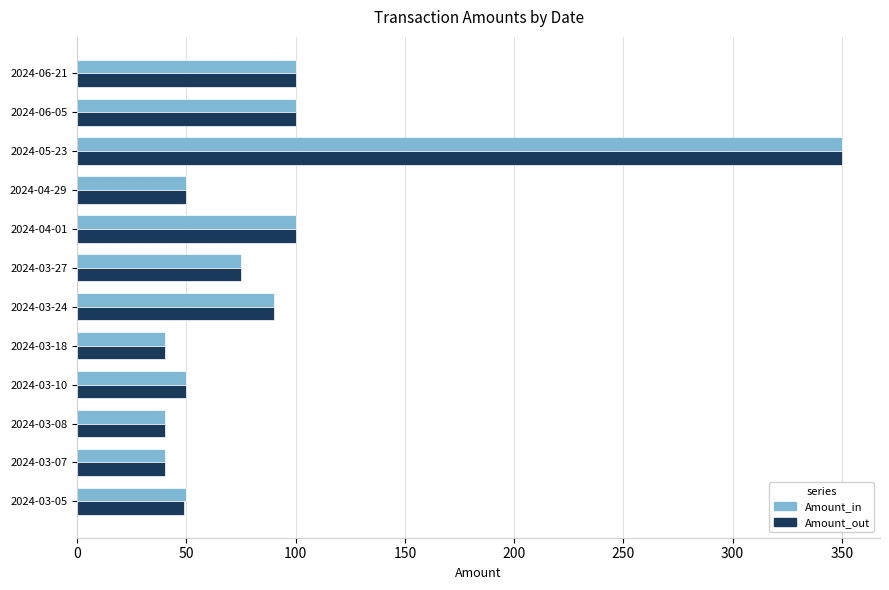

What is the lowest value of the Amount_out series?

40.0